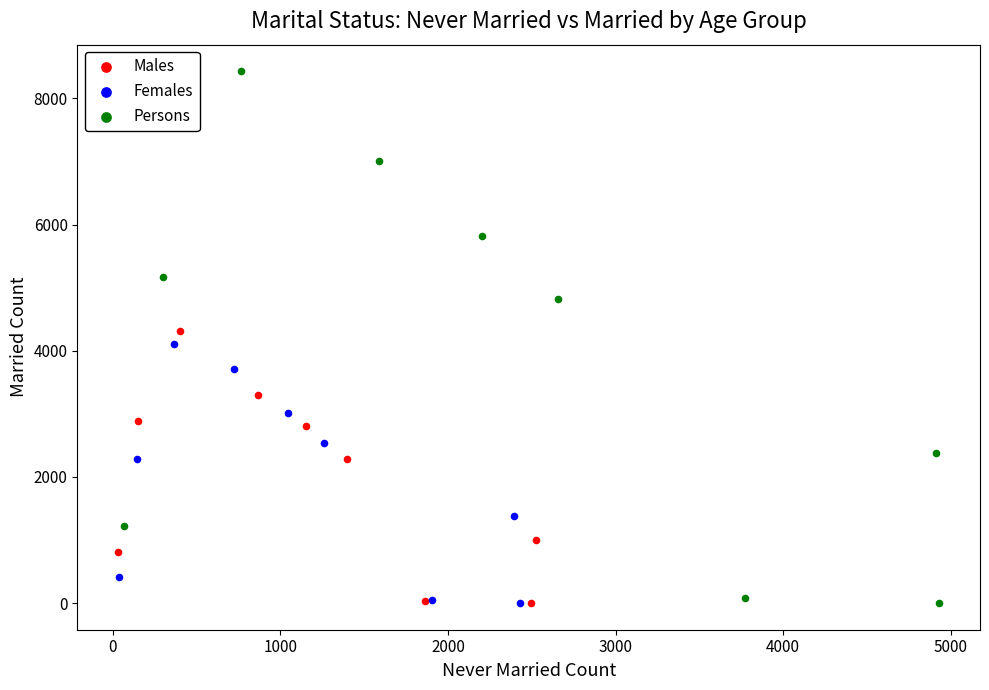

Which series has the largest Y range (max minus min)?

Persons